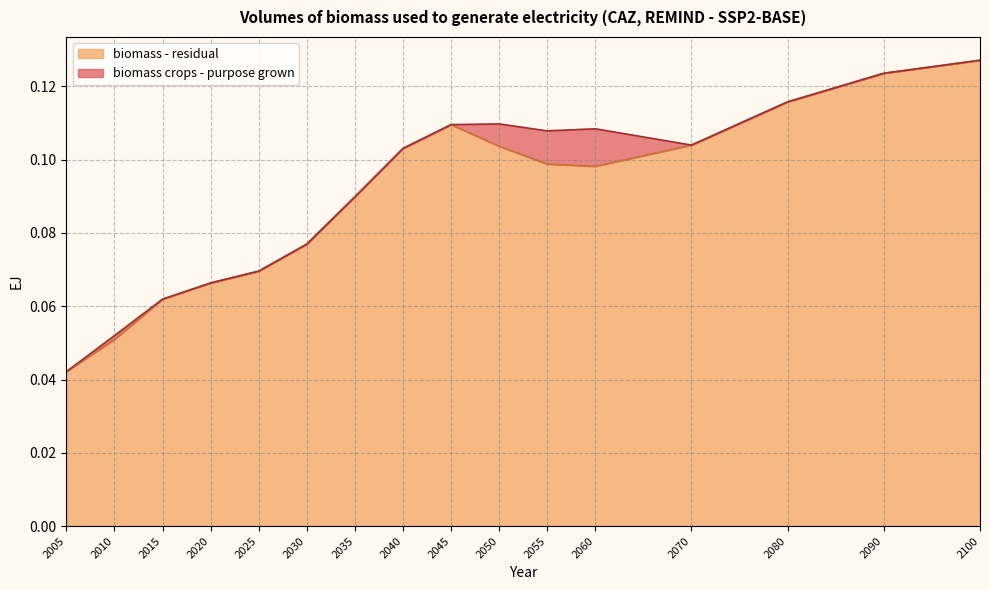

Count the values in the range 0 to 1.

16